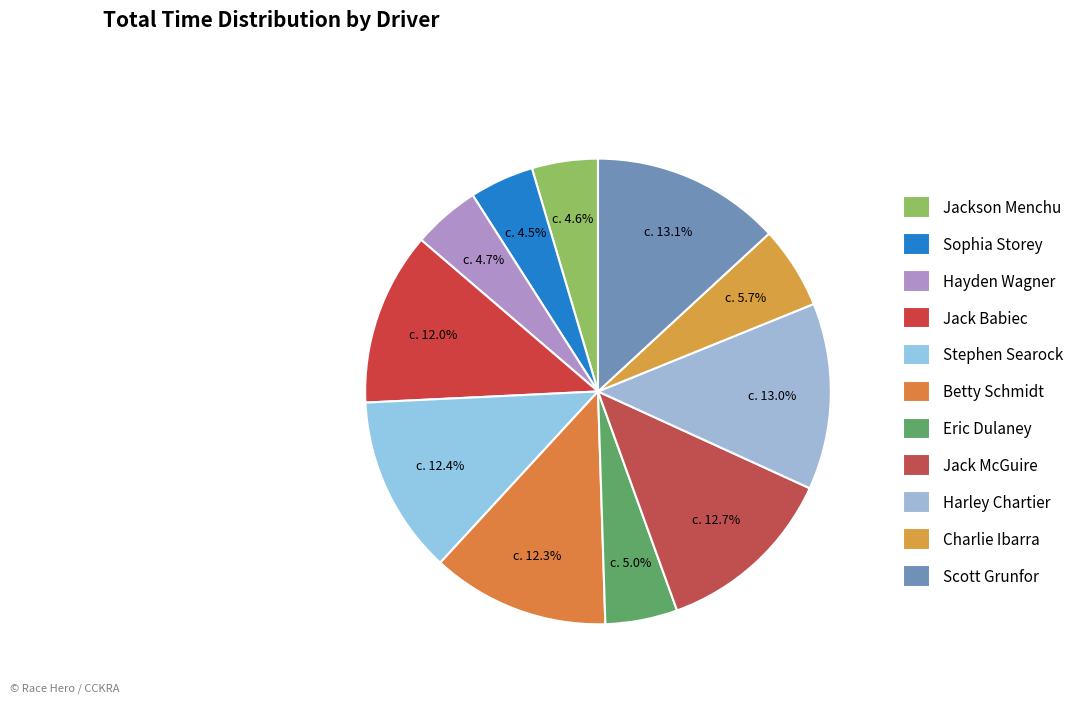

What is the change in value from Eric Dulaney to Jack McGuire?

+273.6